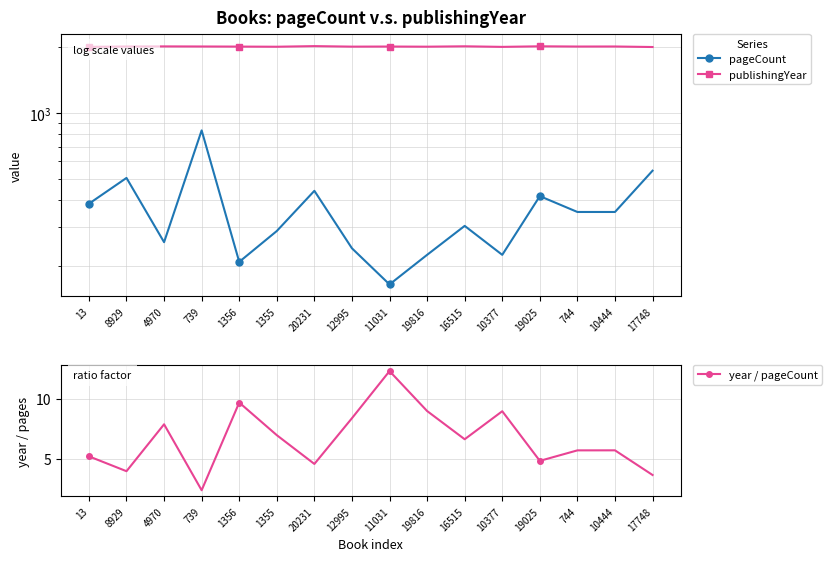

How many distinct data groups are displayed?

3